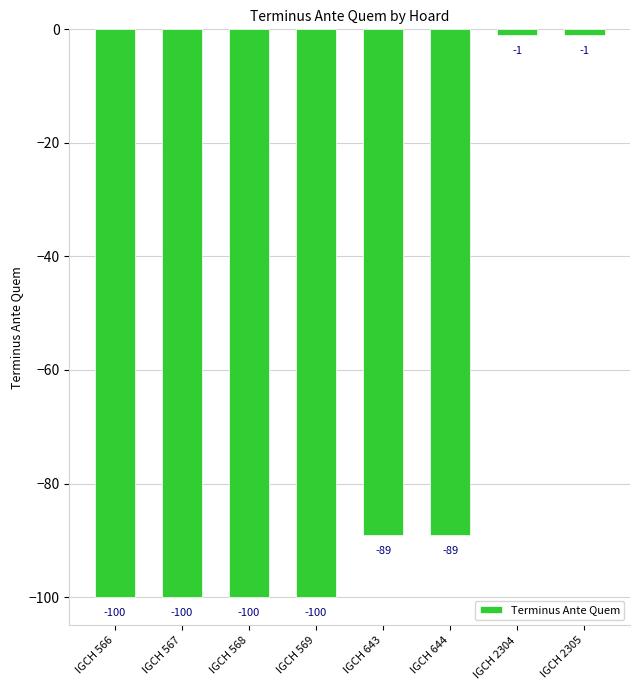

Reading left to right, transcribe all the data shown in this chart.

-100	-100	-100	-100	-89	-89	-1	-1